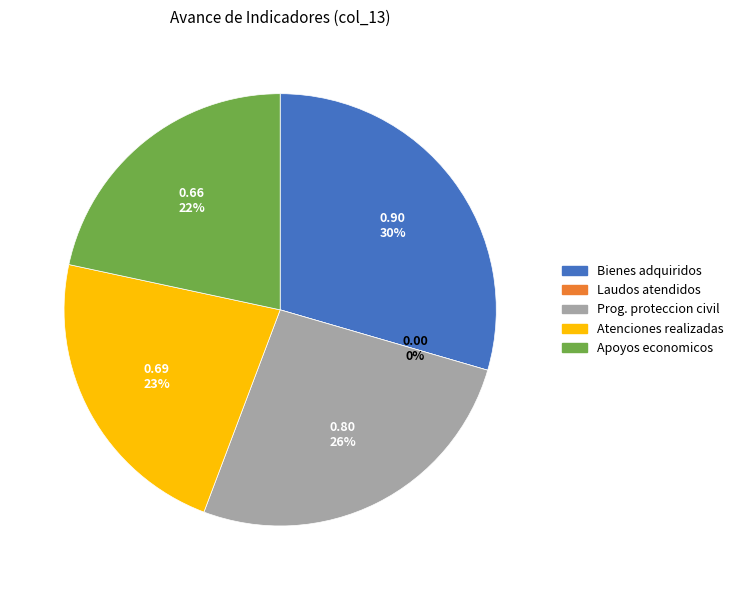

What is the change in value from Bienes adquiridos y servicios contratados to Apoyos economicos entregados/Apoyos economicos programados?

-0.2